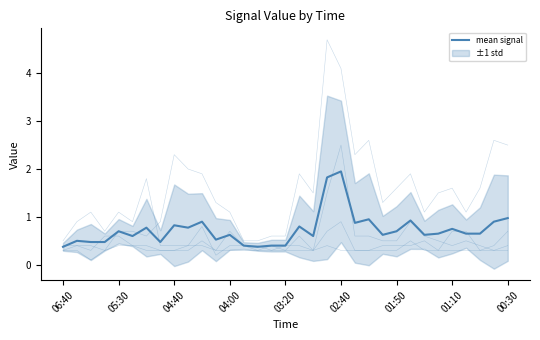

At which label is the value closest to 1?

00:30